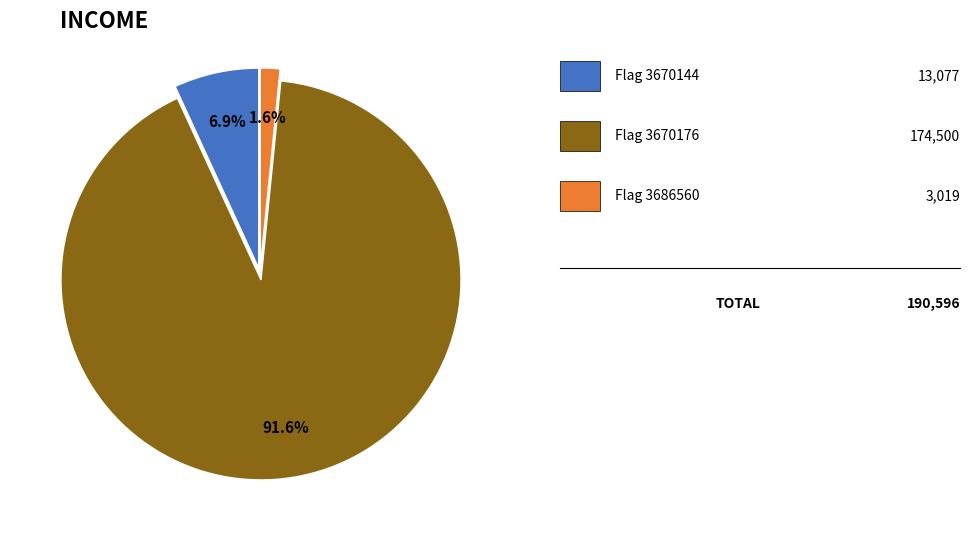

Is there any slice that represents more than half of the pie?

Yes